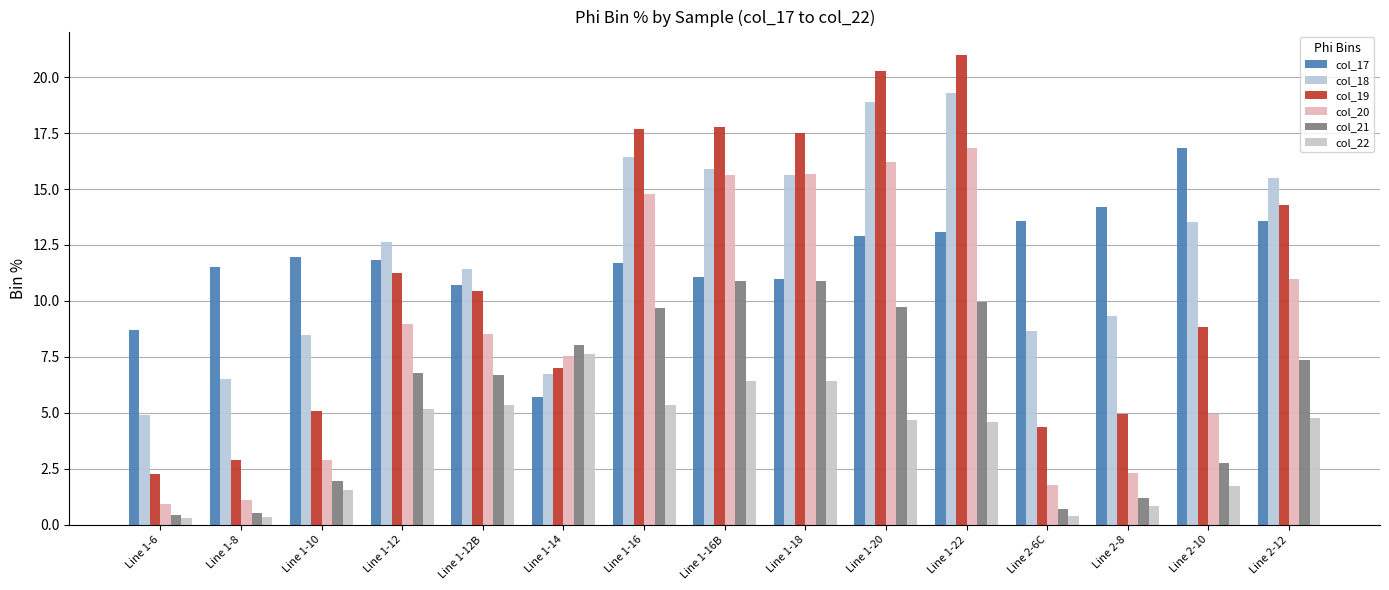

At which category is the sum across all series the highest?

Line 1-22